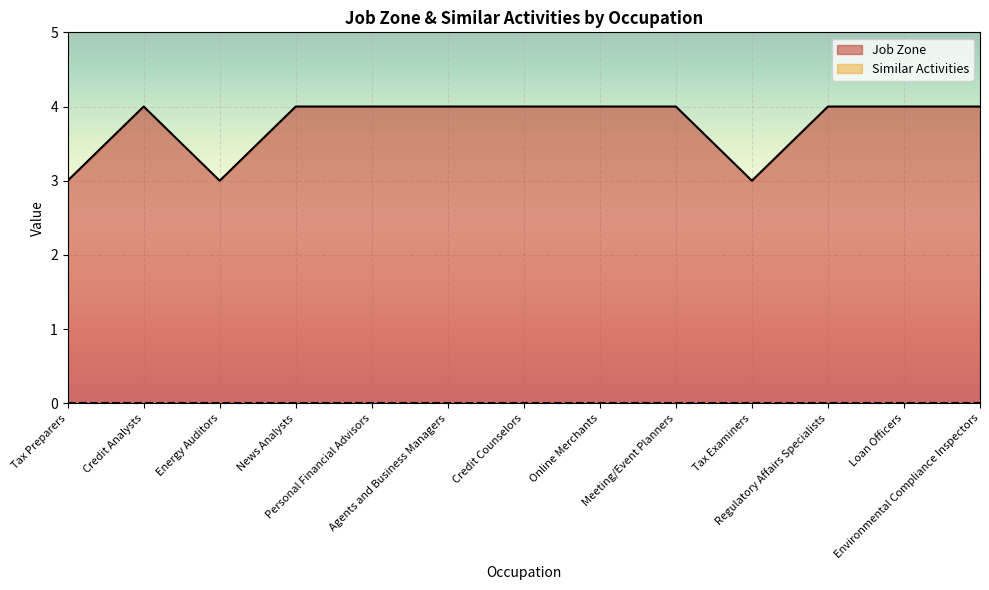

How many values are below 4?

3